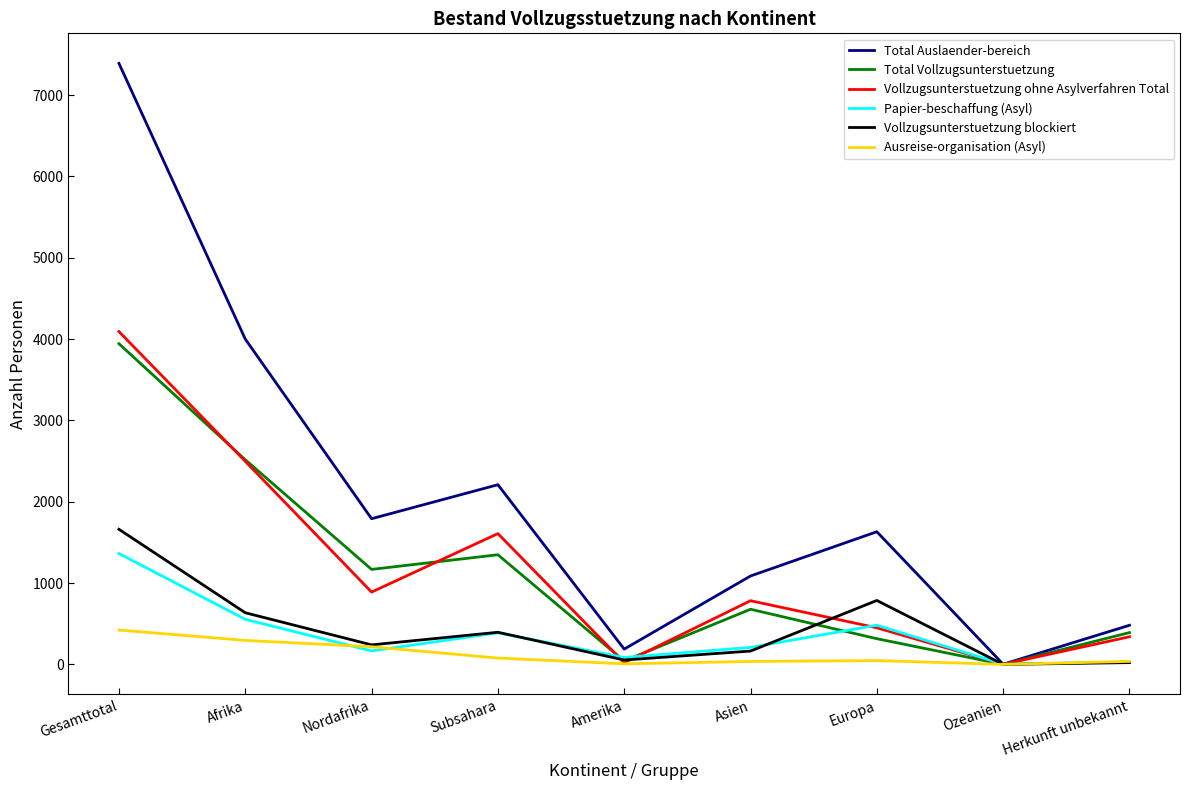

What is the sum of the Total Auslaender-bereich values at Amerika and Ozeanien?

190